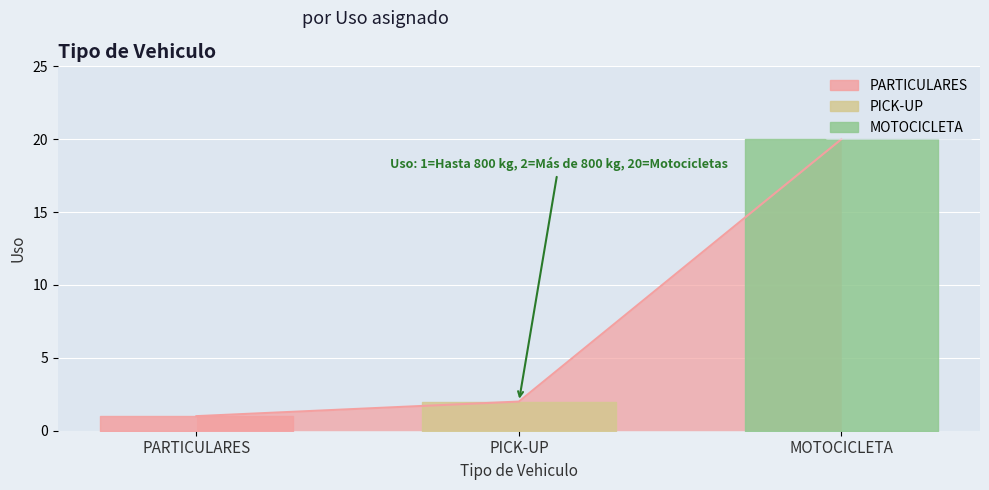

What position from the right is PICK-UP?

2